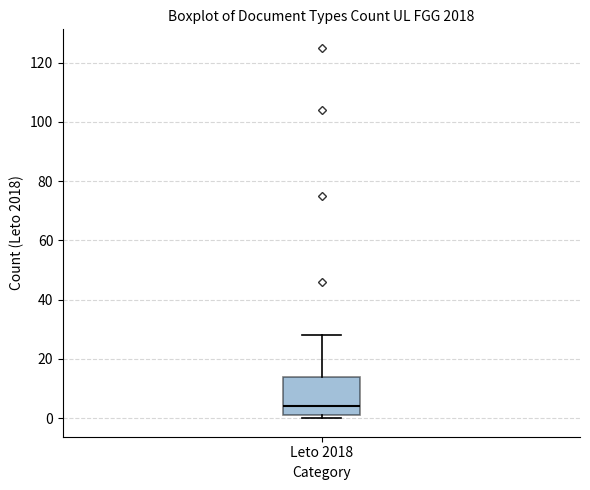

Transcribe this box plot: give where the median line is, the range the box spans, and where the two whiskers end, as read against the y-axis. The values are not printed on the chart, so give them approximately, as read against the axis.

median 4, box 2 to 14, whiskers 0 to 28